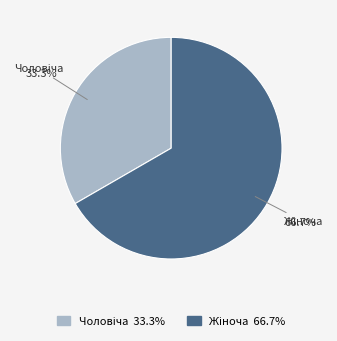

Is there any slice that represents more than half of the pie?

Yes